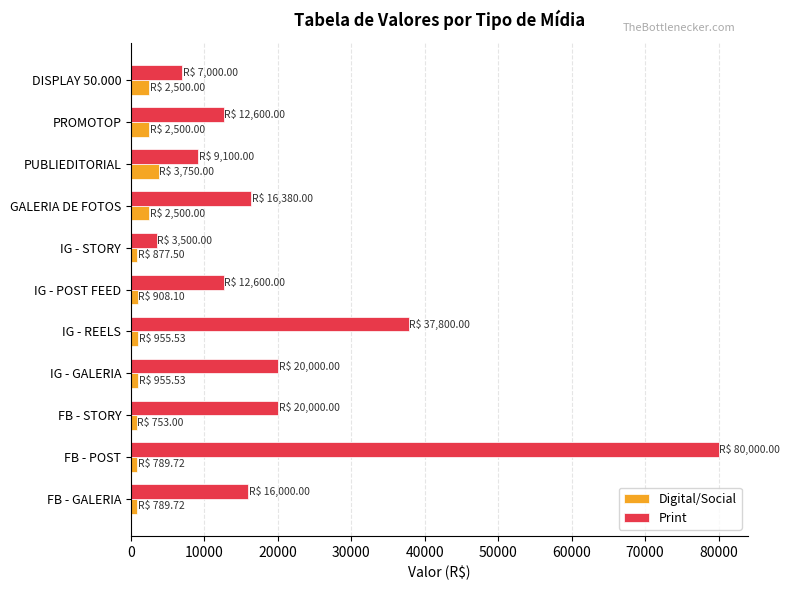

What is the greatest value displayed?

80000.0